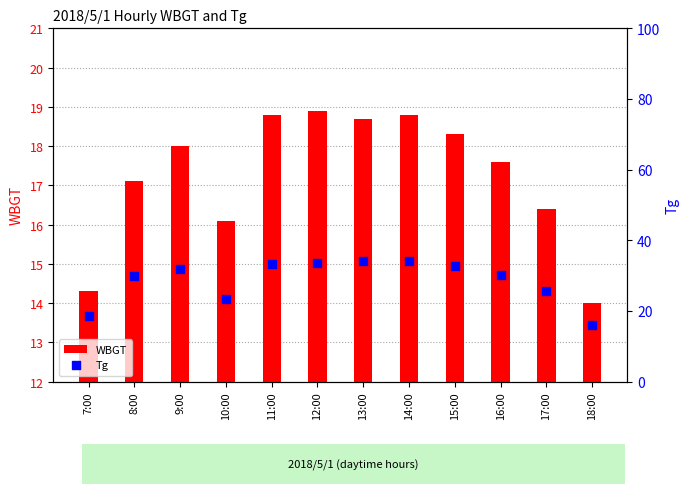

Which series reaches the minimum Y coordinate?

WBGT